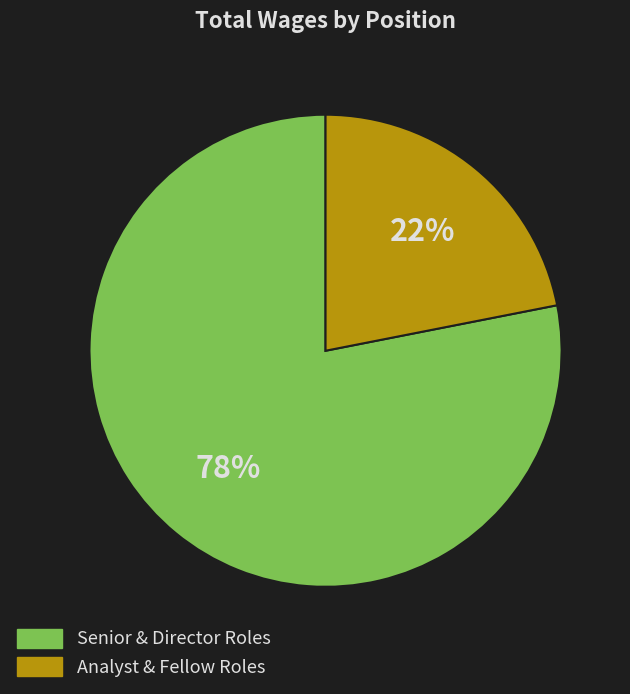

To the nearest percent, what is the difference between the largest and smallest slice percentages?

56%